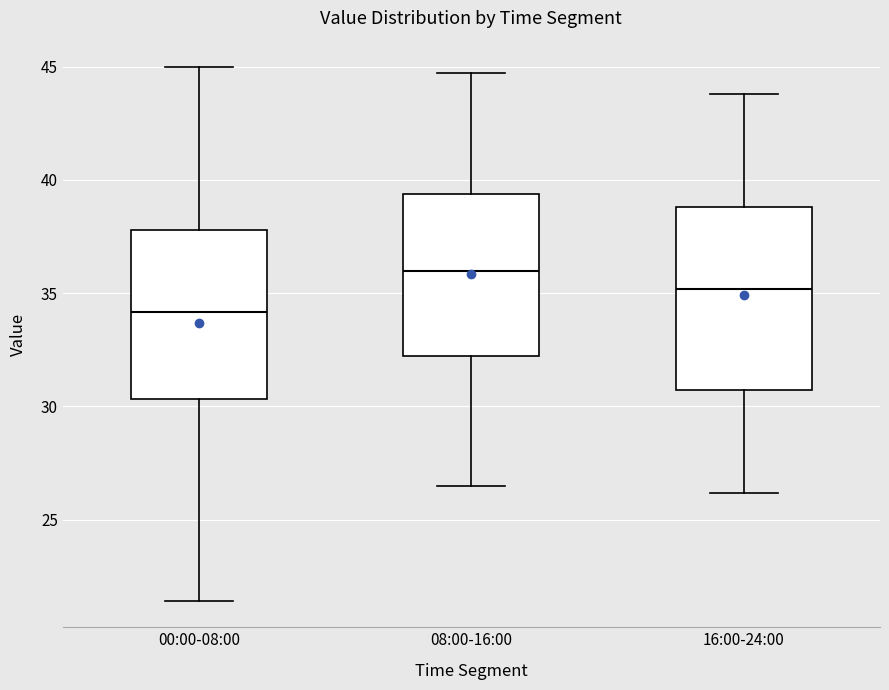

Which box is the tallest, from its lower edge to its upper edge?

16:00-24:00